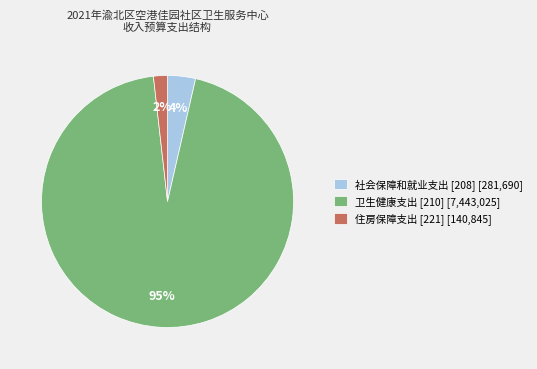

Count the number of slices in the pie.

3